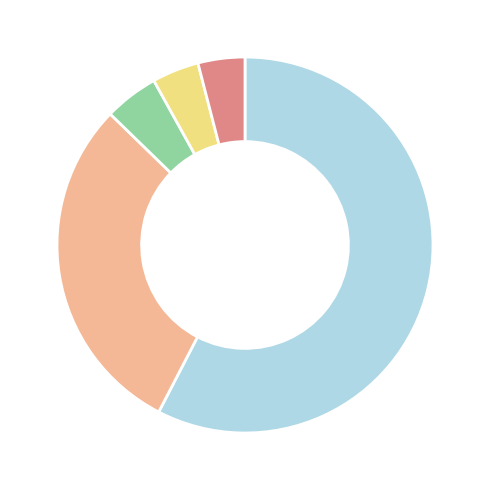

How many segments does this pie chart have?

5